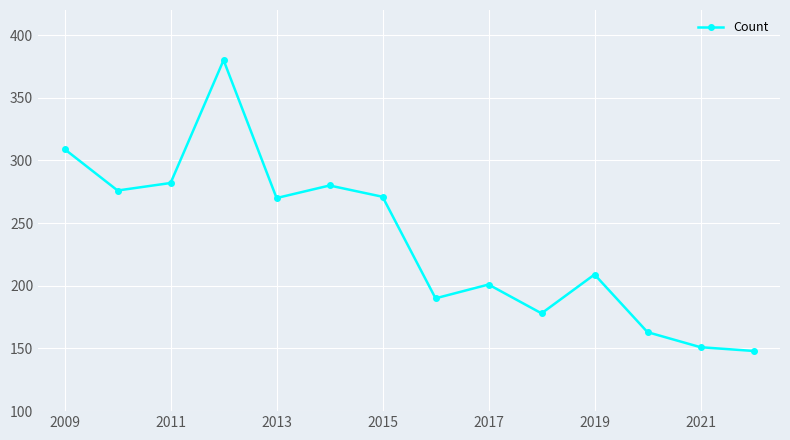

How many data points does each series have?

14